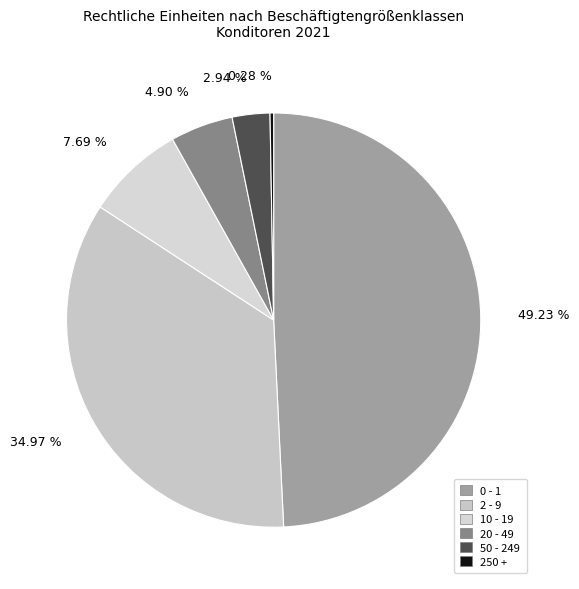

To the nearest percent, what is the average slice percentage?

17%